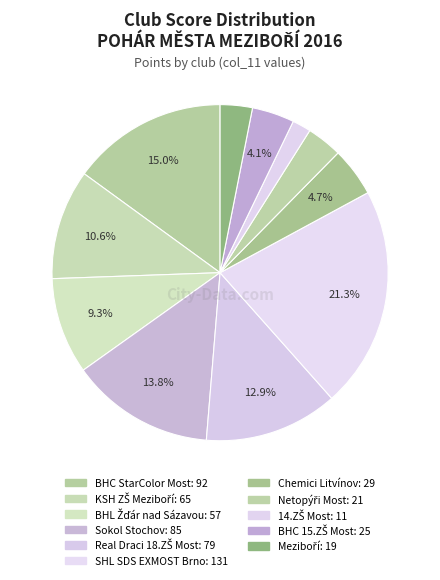

To the nearest percent, what is the combined percentage of Netopýři Most and BHC 15.ZŠ Most?

7%